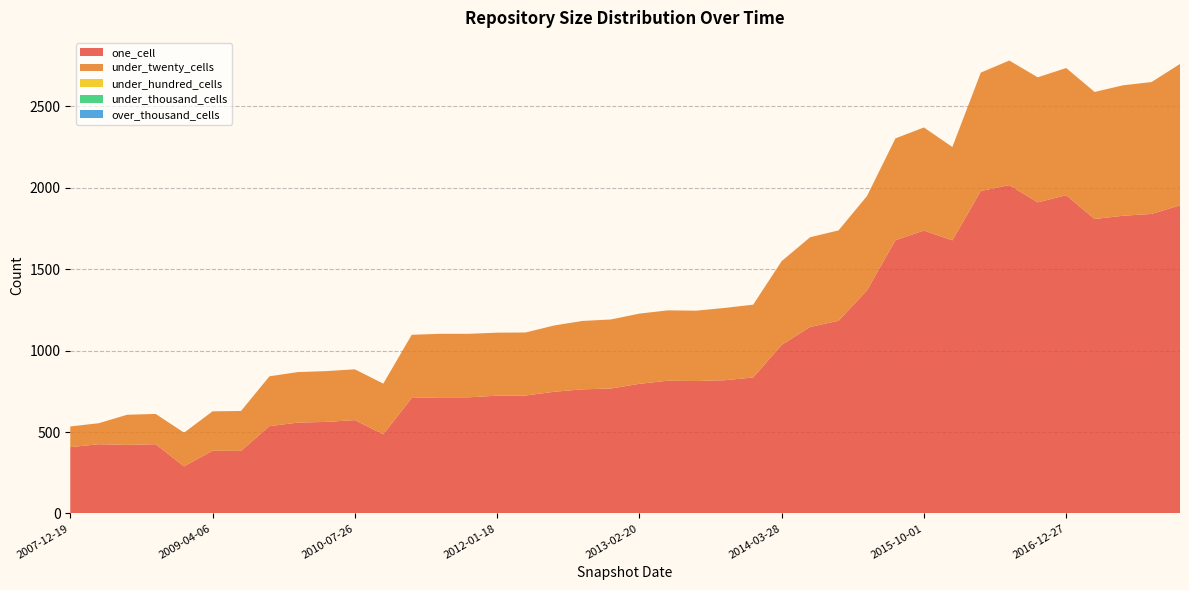

Reading left to right, extract all data points from this chart.

one_cell: 2007-12-19=407	2008-04-01=425	2008-06-27=421	2008-10-10=425	2008-12-17=289	2009-04-06=385	2009-06-17=384	2009-09-25=536	2009-12-16=558	2010-04-01=562	2010-07-26=573	2010-11-17=486	2011-02-21=709	2011-06-10=713	2011-09-05=713	2012-01-18=723	2012-03-26=724	2012-07-13=747	2012-10-31=762	2012-12-11=767	2013-02-20=796	2013-05-21=815	2013-07-09=813	2013-09-10=818	2013-12-20=835	2014-03-28=1035	2014-09-08=1145	2015-01-19=1183	2015-04-09=1370	2015-07-03=1678	2015-10-01=1737	2016-01-04=1677	2016-04-05=1980	2016-07-04=2016	2016-10-07=1910	2016-12-27=1954	2017-04-12=1808	2017-07-24=1828	2017-10-12=1839	2017-12-22=1892
under_twenty_cells: 2007-12-19=127	2008-04-01=129	2008-06-27=185	2008-10-10=186	2008-12-17=207	2009-04-06=242	2009-06-17=245	2009-09-25=306	2009-12-16=310	2010-04-01=312	2010-07-26=312	2010-11-17=311	2011-02-21=388	2011-06-10=390	2011-09-05=390	2012-01-18=387	2012-03-26=387	2012-07-13=407	2012-10-31=420	2012-12-11=424	2013-02-20=431	2013-05-21=432	2013-07-09=432	2013-09-10=444	2013-12-20=447	2014-03-28=514	2014-09-08=551	2015-01-19=555	2015-04-09=579	2015-07-03=625	2015-10-01=633	2016-01-04=573	2016-04-05=727	2016-07-04=765	2016-10-07=768	2016-12-27=781	2017-04-12=780	2017-07-24=801	2017-10-12=810	2017-12-22=868
under_hundred_cells: 2007-12-19=0	2008-04-01=0	2008-06-27=0	2008-10-10=0	2008-12-17=0	2009-04-06=0	2009-06-17=0	2009-09-25=0	2009-12-16=0	2010-04-01=0	2010-07-26=0	2010-11-17=0	2011-02-21=0	2011-06-10=0	2011-09-05=0	2012-01-18=0	2012-03-26=0	2012-07-13=0	2012-10-31=0	2012-12-11=0	2013-02-20=0	2013-05-21=0	2013-07-09=0	2013-09-10=0	2013-12-20=0	2014-03-28=0	2014-09-08=0	2015-01-19=0	2015-04-09=0	2015-07-03=0	2015-10-01=0	2016-01-04=0	2016-04-05=0	2016-07-04=0	2016-10-07=0	2016-12-27=0	2017-04-12=0	2017-07-24=0	2017-10-12=0	2017-12-22=0
under_thousand_cells: 2007-12-19=0	2008-04-01=0	2008-06-27=0	2008-10-10=0	2008-12-17=0	2009-04-06=0	2009-06-17=0	2009-09-25=0	2009-12-16=0	2010-04-01=0	2010-07-26=0	2010-11-17=0	2011-02-21=0	2011-06-10=0	2011-09-05=0	2012-01-18=0	2012-03-26=0	2012-07-13=0	2012-10-31=0	2012-12-11=0	2013-02-20=0	2013-05-21=0	2013-07-09=0	2013-09-10=0	2013-12-20=0	2014-03-28=0	2014-09-08=0	2015-01-19=0	2015-04-09=0	2015-07-03=0	2015-10-01=0	2016-01-04=0	2016-04-05=0	2016-07-04=0	2016-10-07=0	2016-12-27=0	2017-04-12=0	2017-07-24=0	2017-10-12=0	2017-12-22=0
over_thousand_cells: 2007-12-19=0	2008-04-01=0	2008-06-27=0	2008-10-10=0	2008-12-17=0	2009-04-06=0	2009-06-17=0	2009-09-25=0	2009-12-16=0	2010-04-01=0	2010-07-26=0	2010-11-17=0	2011-02-21=0	2011-06-10=0	2011-09-05=0	2012-01-18=0	2012-03-26=0	2012-07-13=0	2012-10-31=0	2012-12-11=0	2013-02-20=0	2013-05-21=0	2013-07-09=0	2013-09-10=0	2013-12-20=0	2014-03-28=0	2014-09-08=0	2015-01-19=0	2015-04-09=0	2015-07-03=0	2015-10-01=0	2016-01-04=0	2016-04-05=0	2016-07-04=0	2016-10-07=0	2016-12-27=0	2017-04-12=0	2017-07-24=0	2017-10-12=0	2017-12-22=0